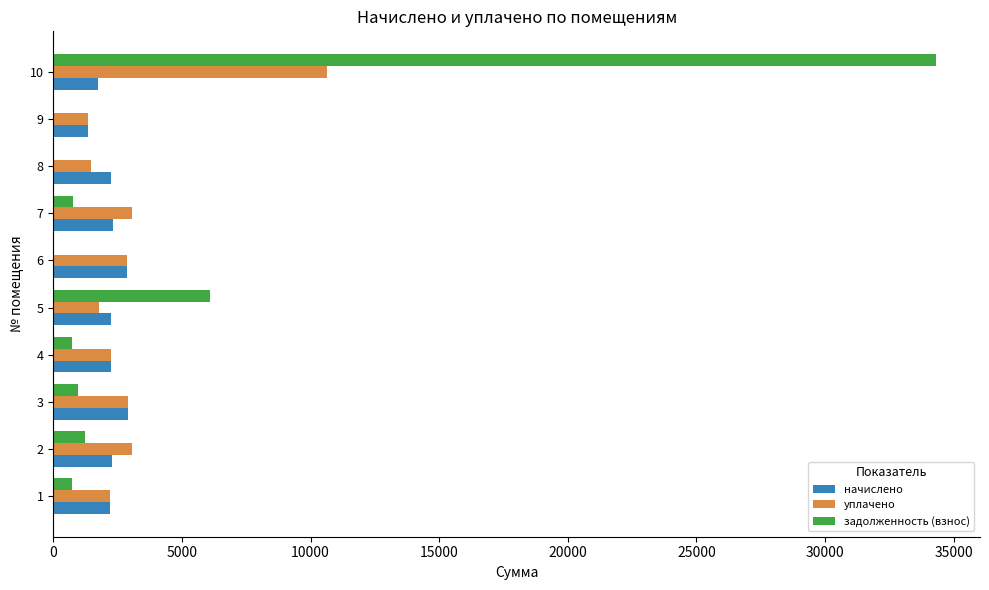

At which category is the sum across all series the highest?

10